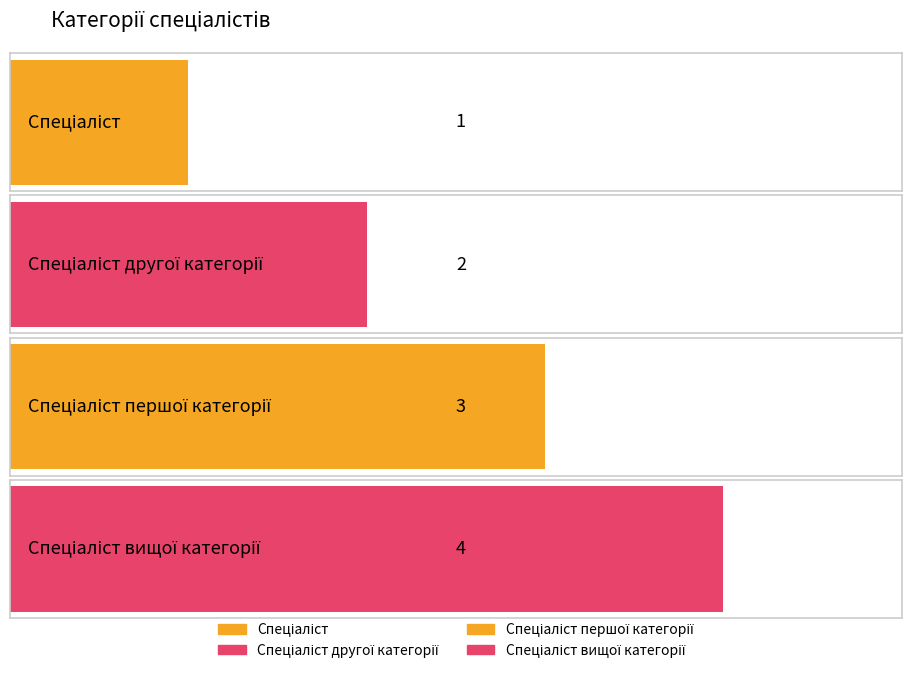

Reading left to right, transcribe all the data shown in this chart.

1	2	3	4